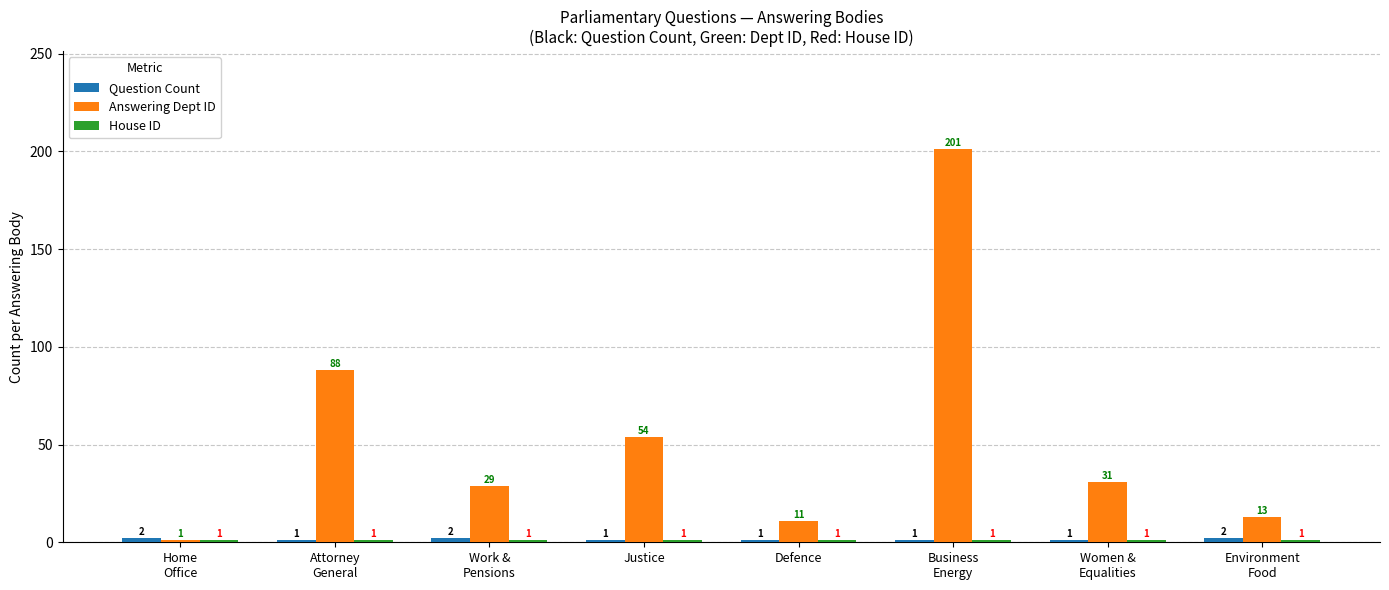

What is the sum of all Answering Dept ID values?

428